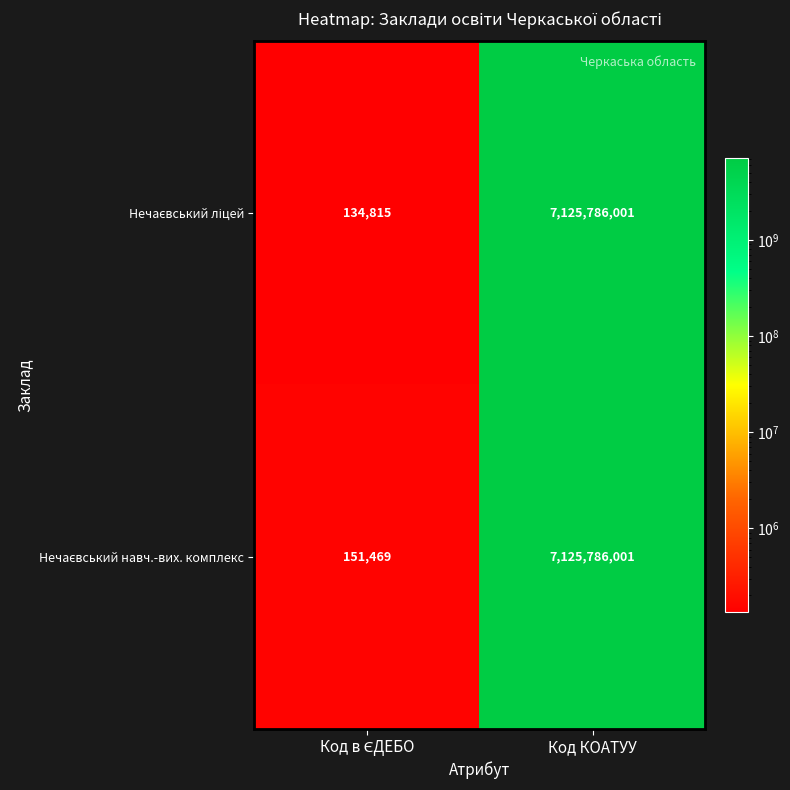

What is the smallest value displayed?

134815